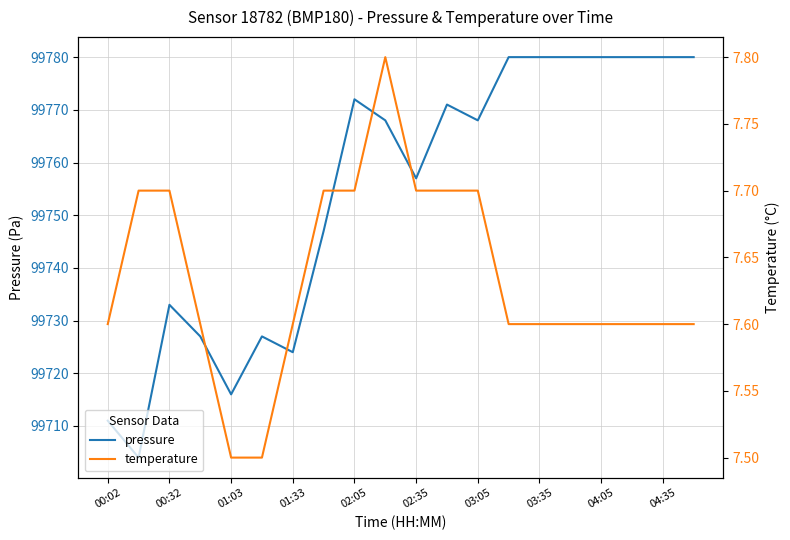

At which category does pressure reach its first local peak?

00:32